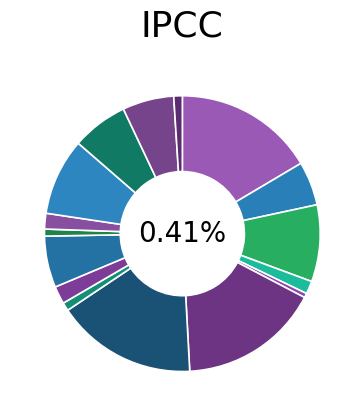

Does Hospital account for over 50% of the chart?

No